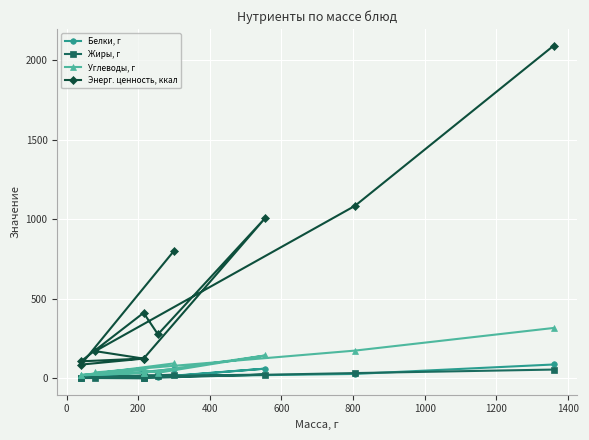

What is the value of the Жиры, г point at the 7th from the left?

1.2